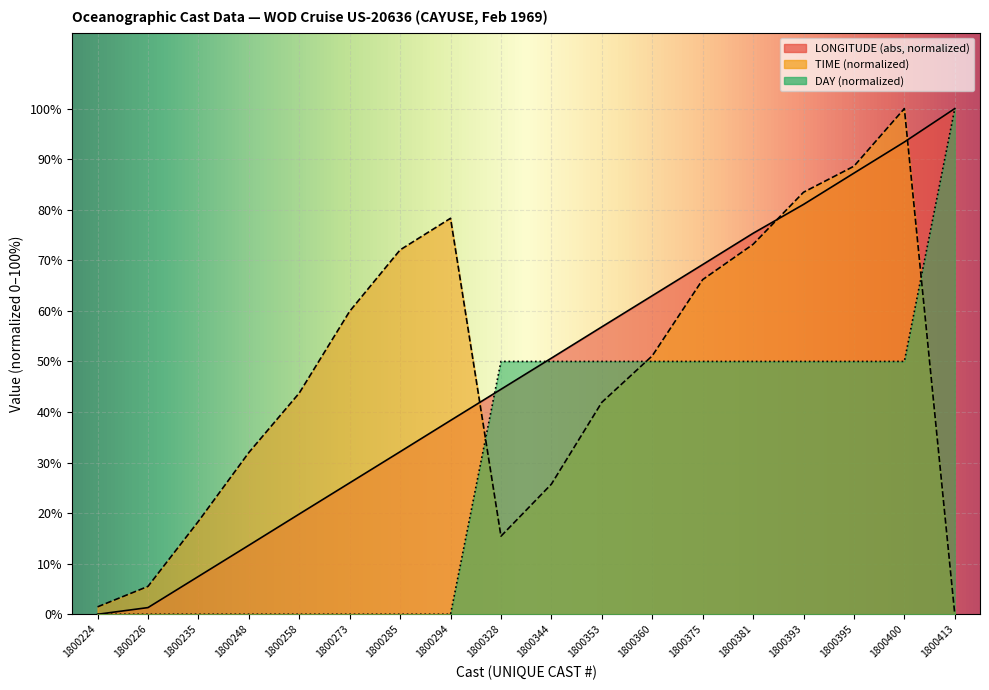

Count the number of data series in this chart.

3